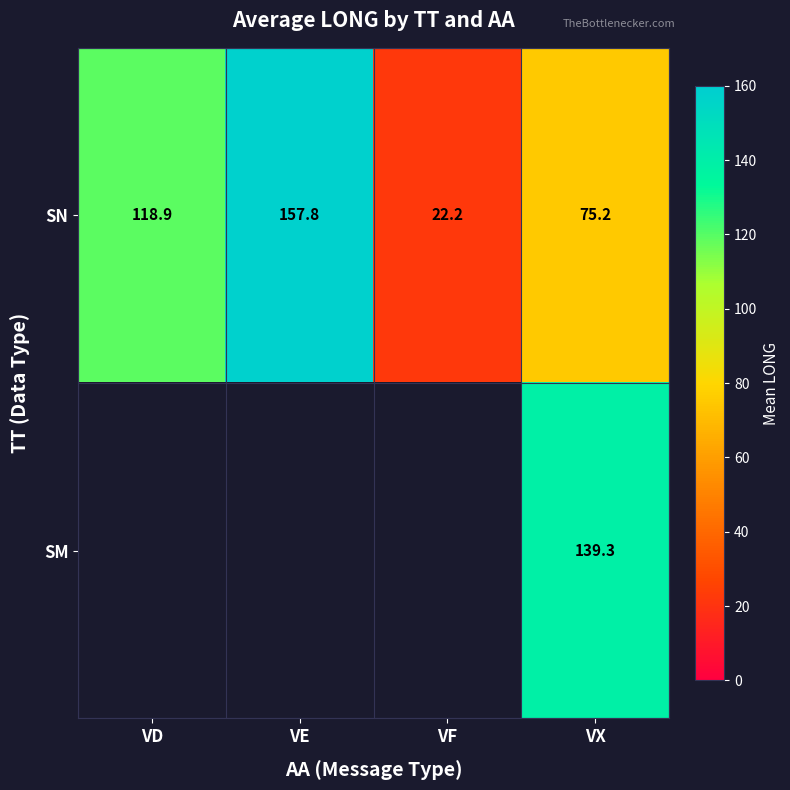

Rank the categories by SN value from lowest to highest.

VF, VX, VD, VE